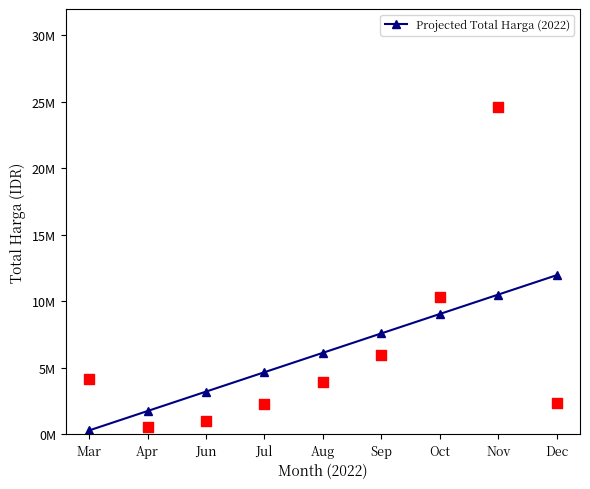

Which has a higher value, Mar or Jul?

Jul